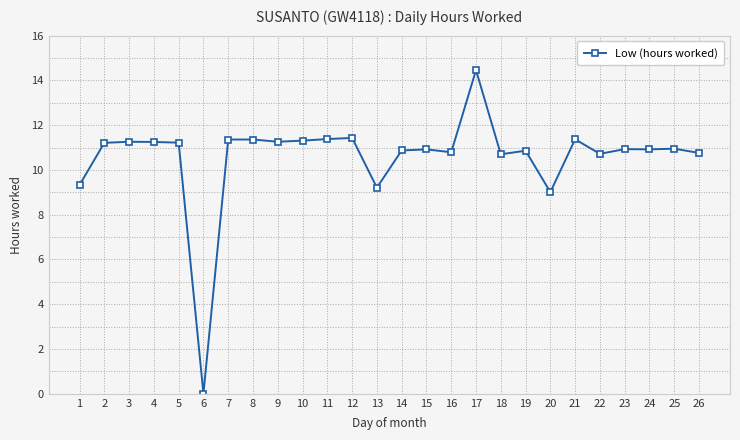

True or false: the data shows 4.8 at 3.

False